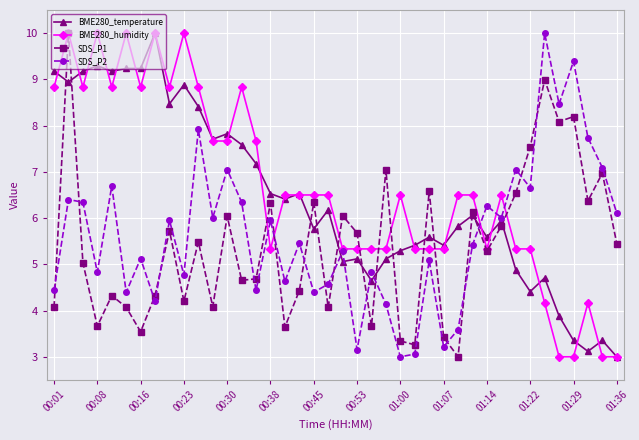

What is the value of the BME280_temperature point at the 23rd from the left?

4.6